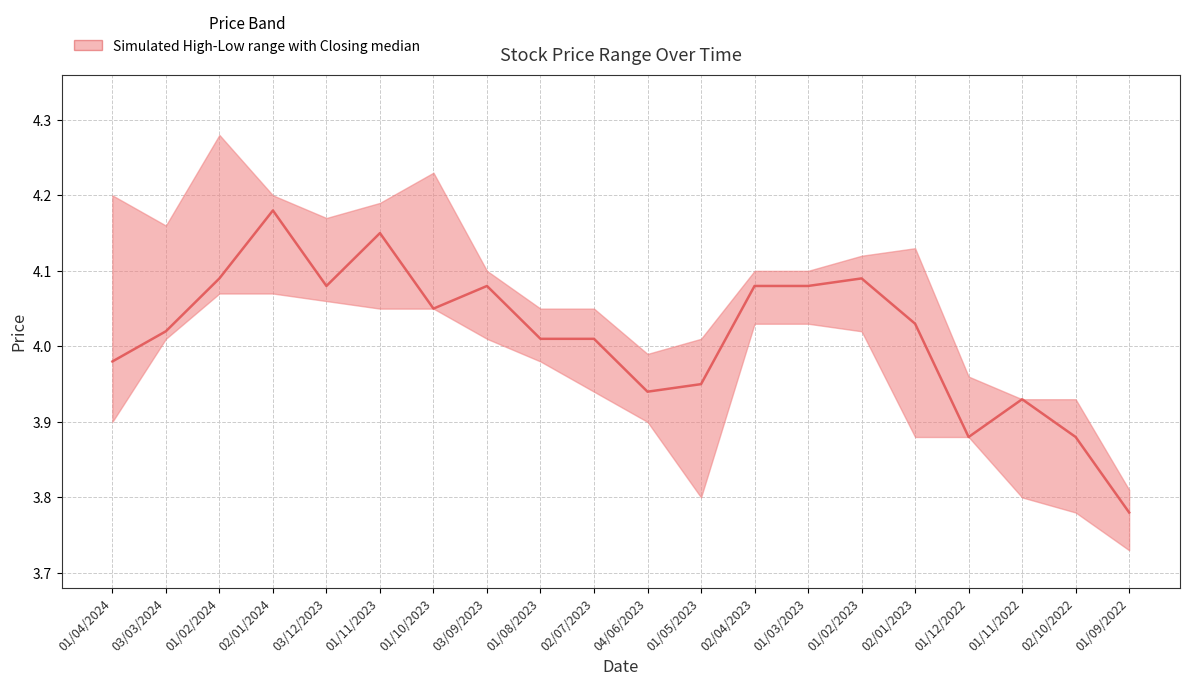

The chart shows a value of 5.8 at 02/07/2023. True or false?

False